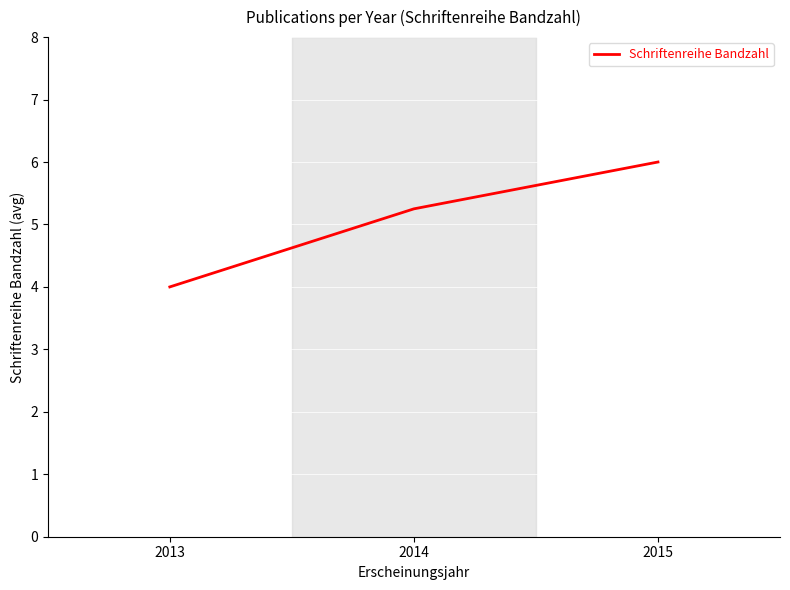

What is the change in value from 2013 to 2015?

+2.0